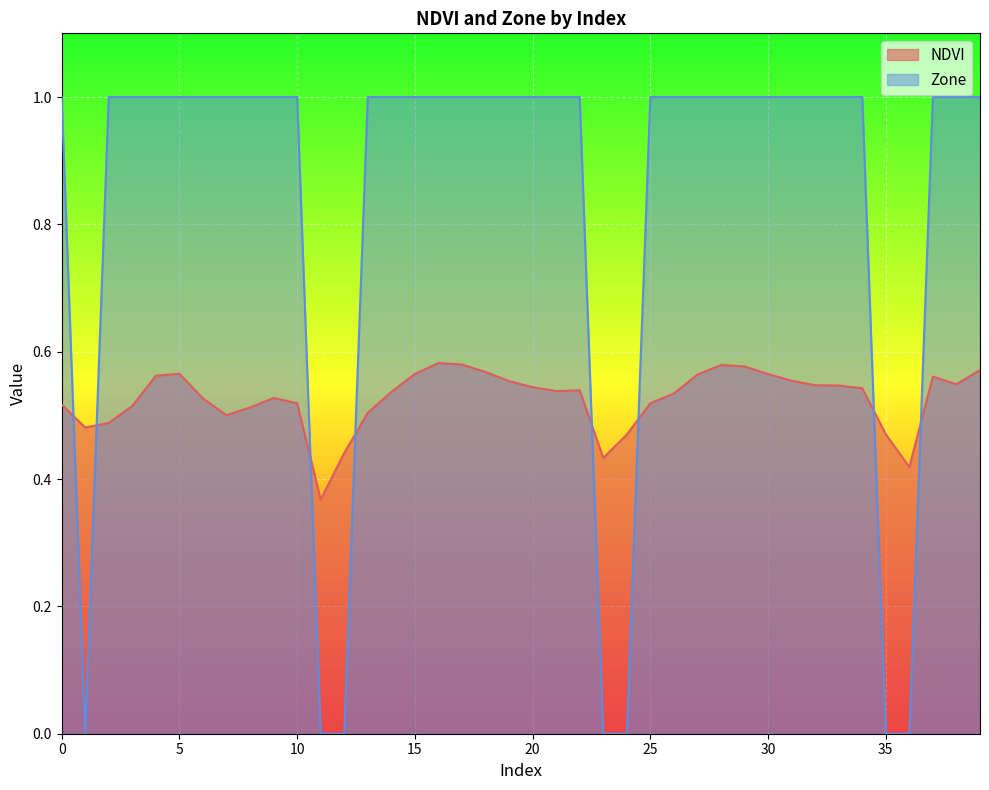

At 14, list the series in order from largest to smallest.

Zone, NDVI